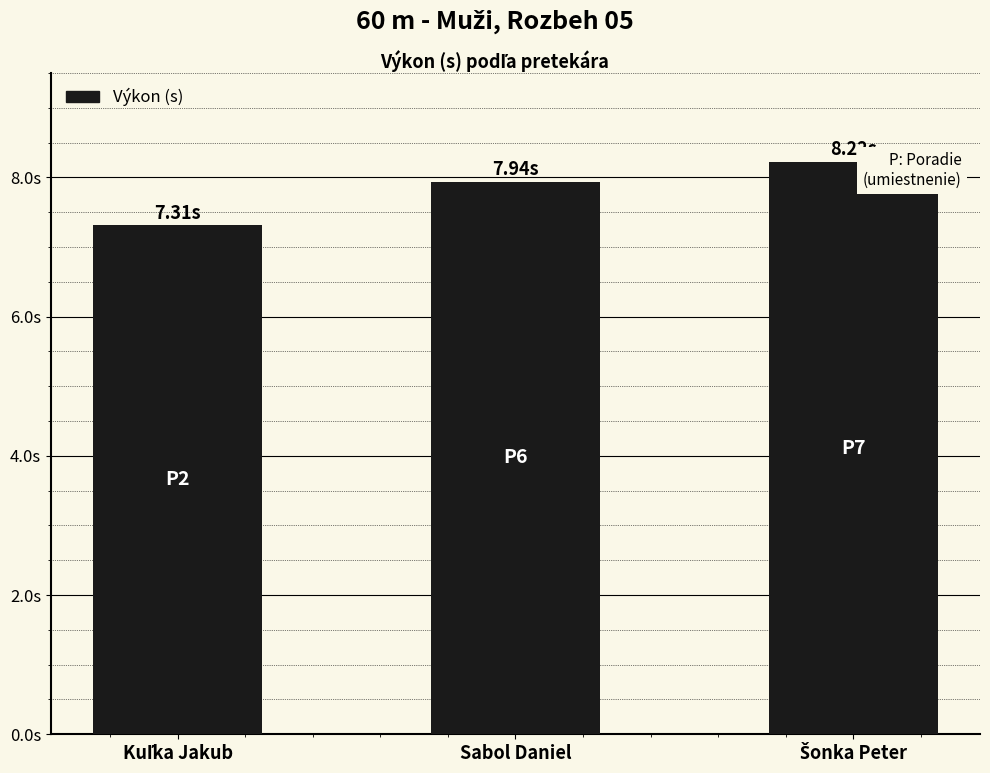

What is the greatest value displayed?

8.2